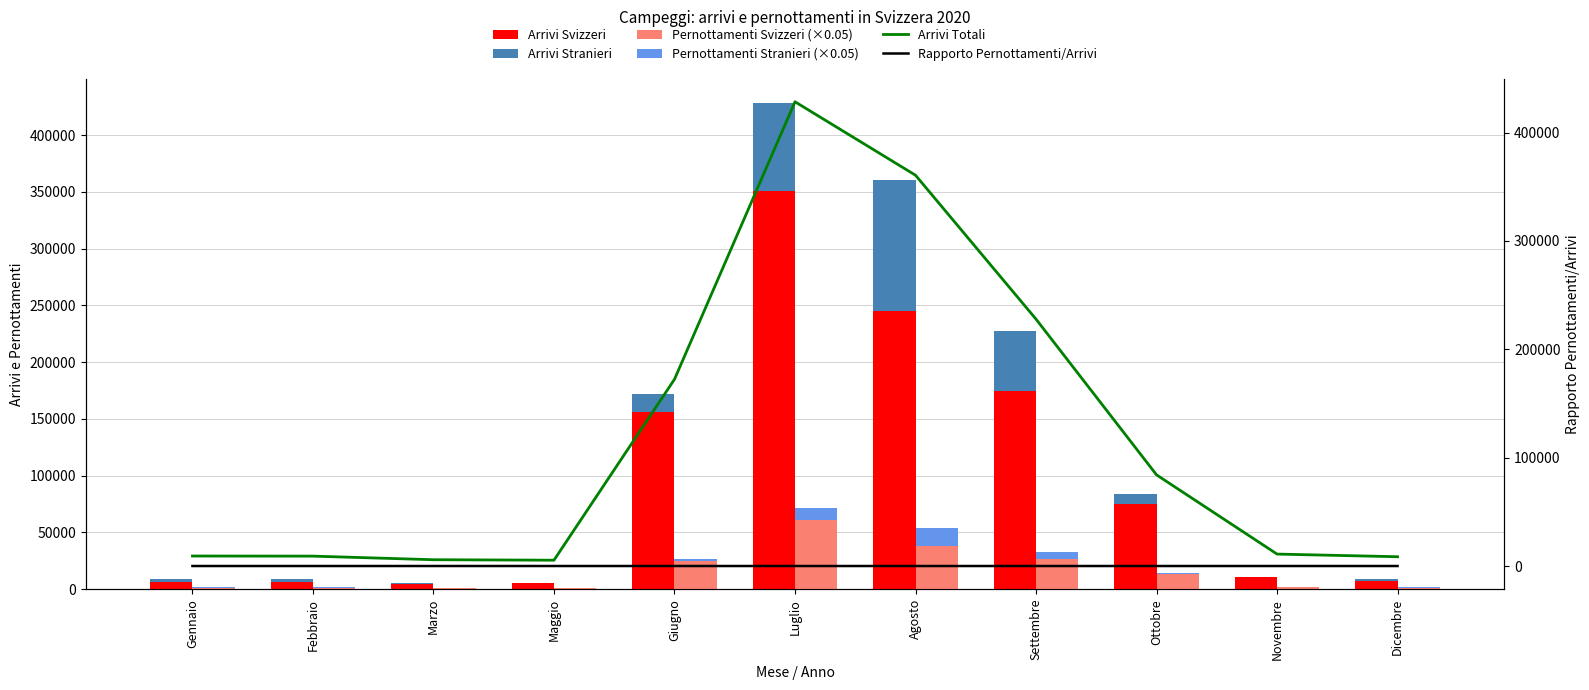

What is the smallest value displayed?

2.9